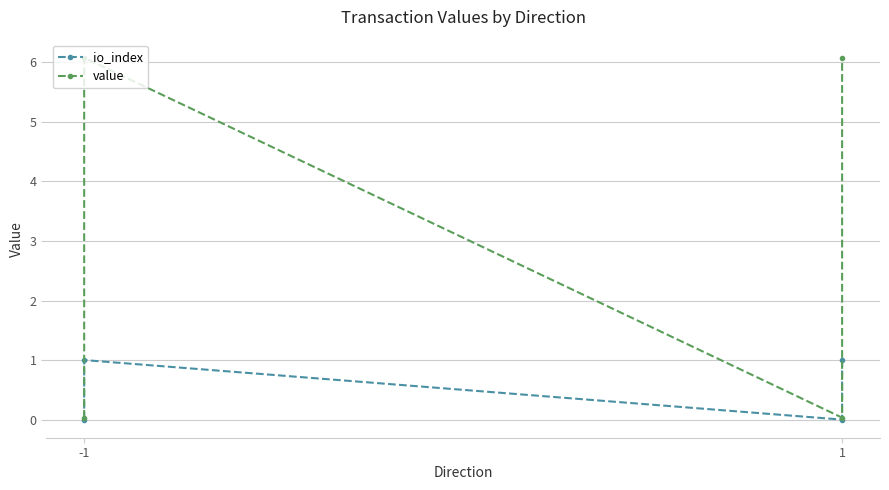

Which series has the largest range (max minus min)?

value